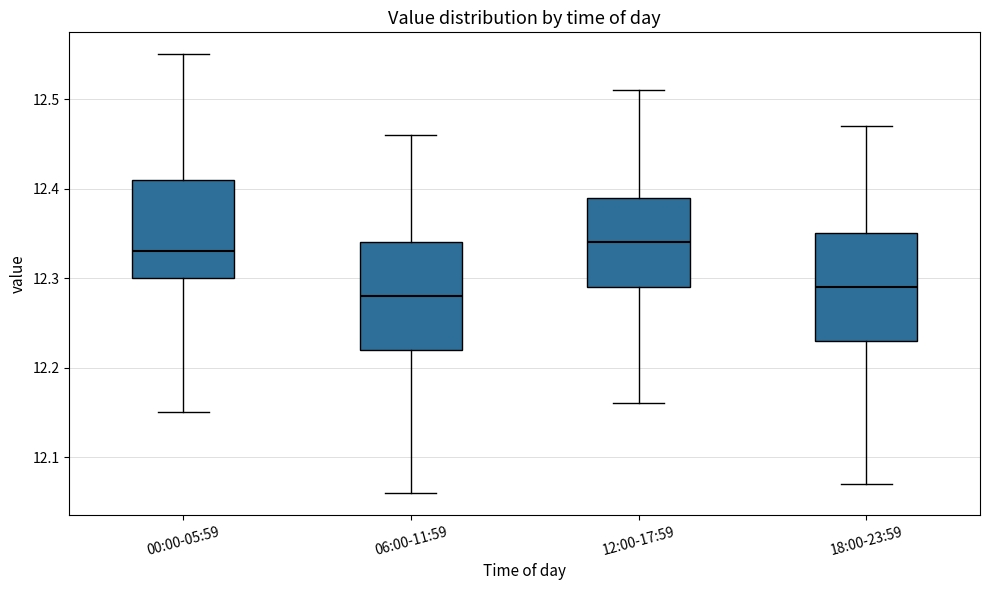

Where is the lower edge of the box for 18:00-23:59 on the y-axis? The values are not printed on the chart, so give them approximately, as read against the axis.

12.23